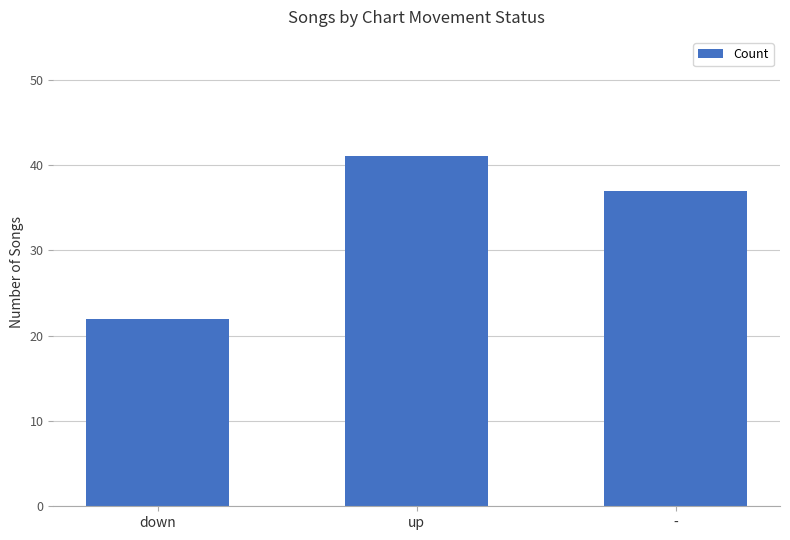

What is the minimum value shown in the chart?

22